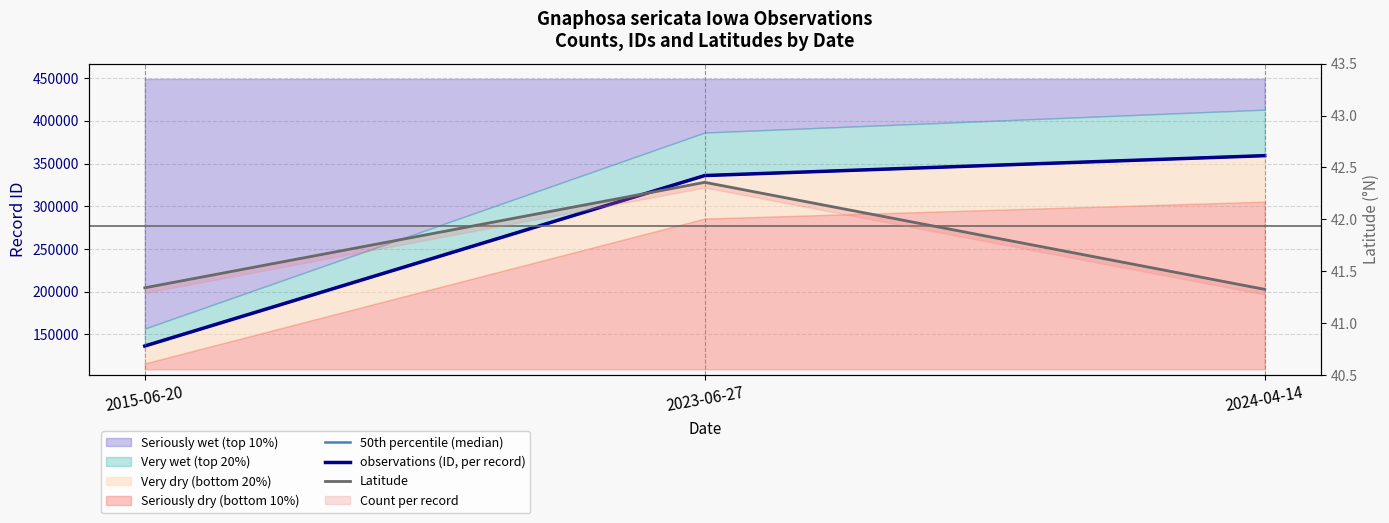

At which label does 50th percentile (median) first exceed 336052?

2024-04-14